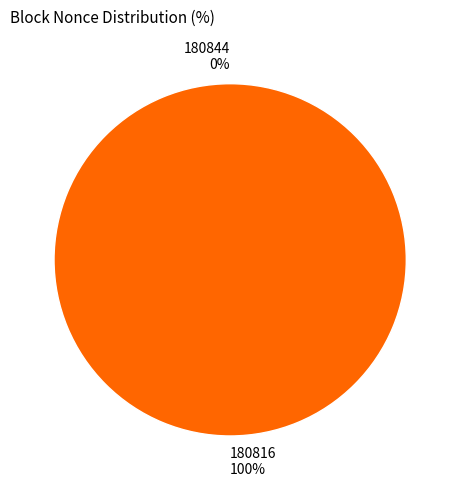

To the nearest percent, what is the combined percentage of 180844 and 180816?

100%